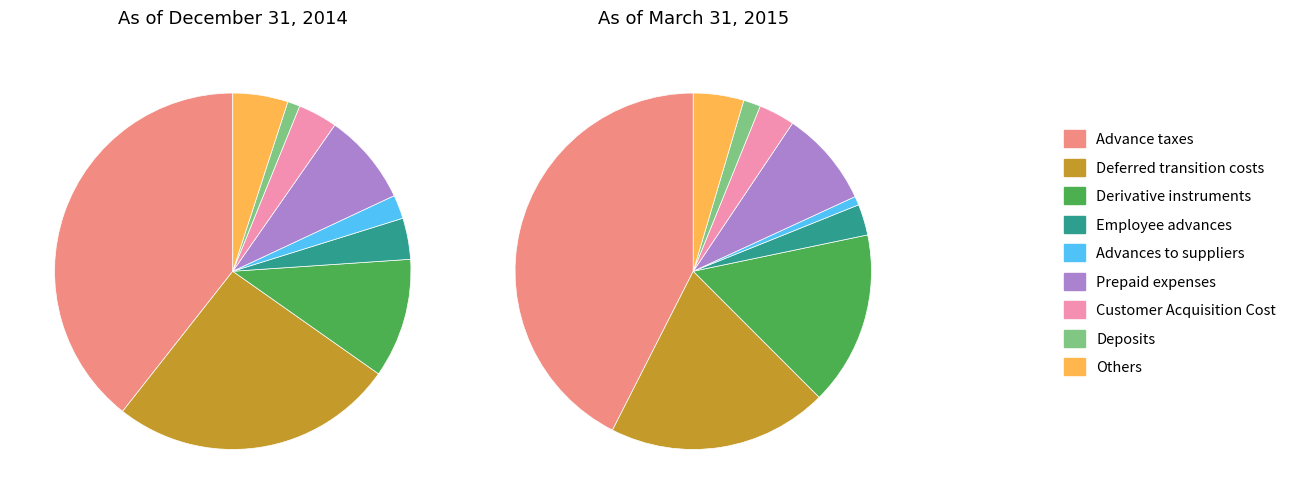

What is the largest slice in the pie chart?

Advance taxes